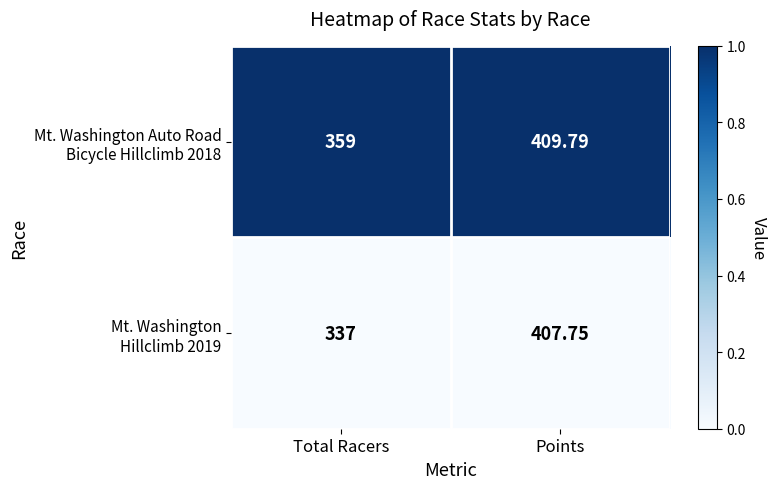

Which label corresponds to the largest value in the chart?

Points